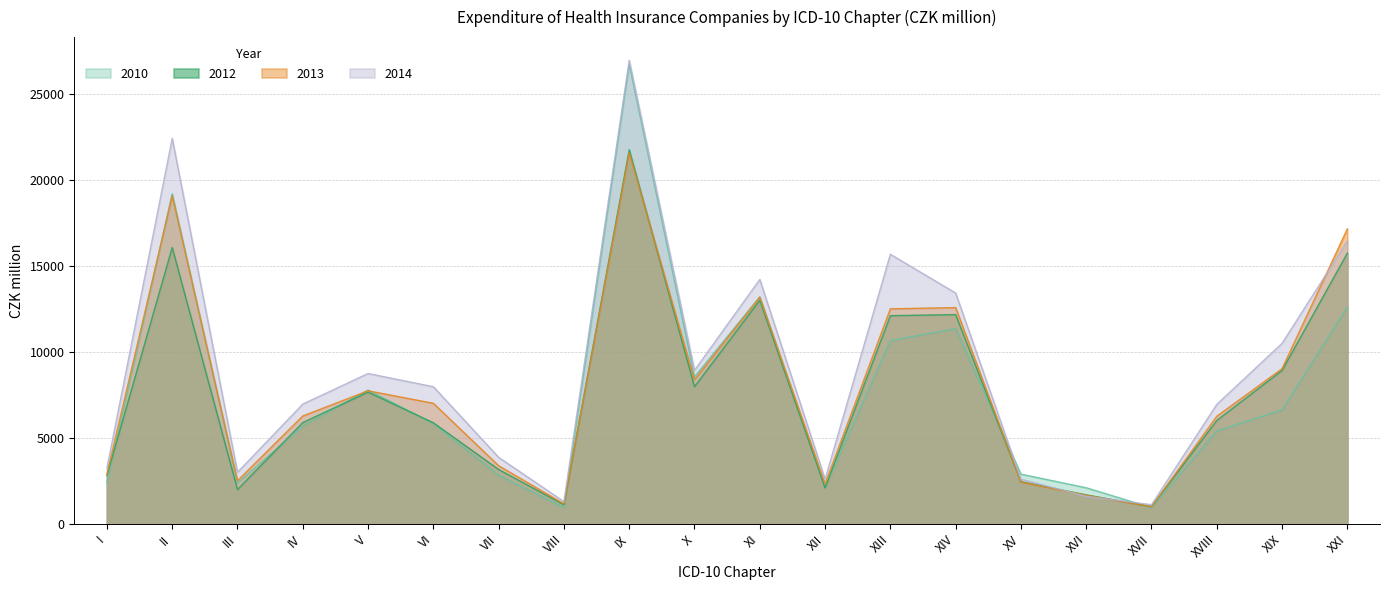

What is the total value across all series at III?

9841